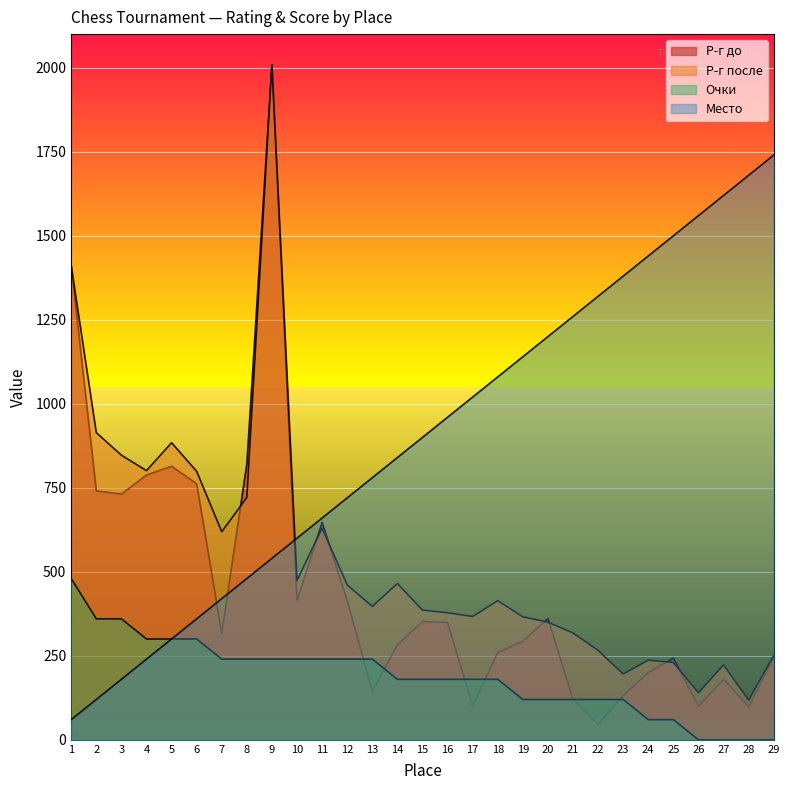

How many values in Очки are above zero?

25